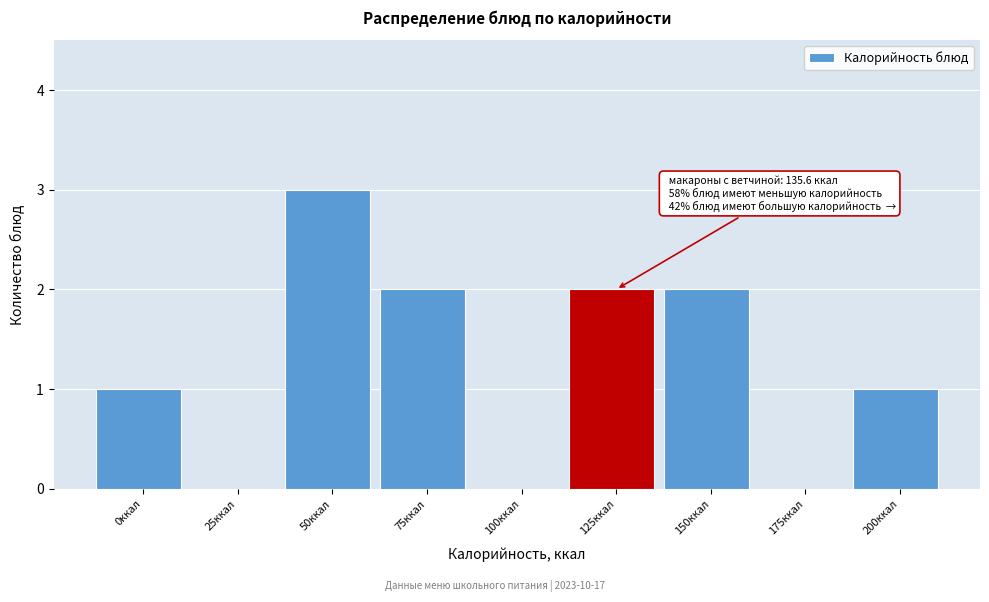

Reading right to left, list all the values displayed in this chart.

200ккал=1	175ккал=0	150ккал=2	125ккал=2	100ккал=0	75ккал=2	50ккал=3	25ккал=0	0ккал=1